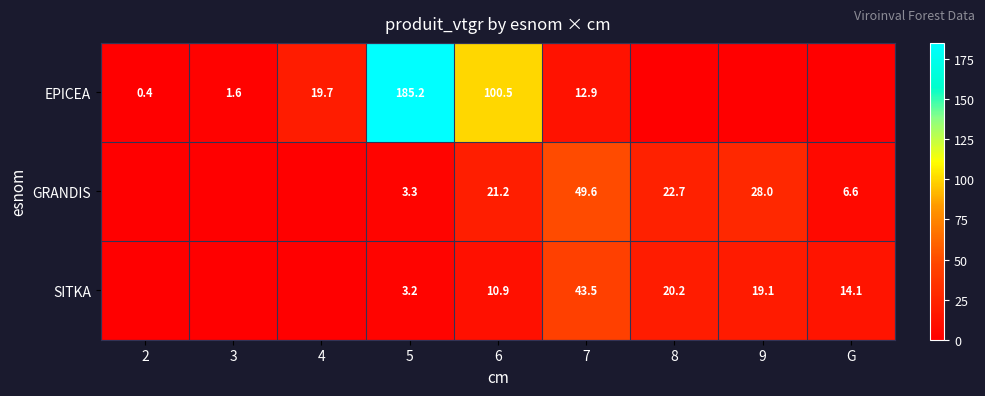

Rank the series at 7 from lowest to highest value.

EPICEA, SITKA, GRANDIS